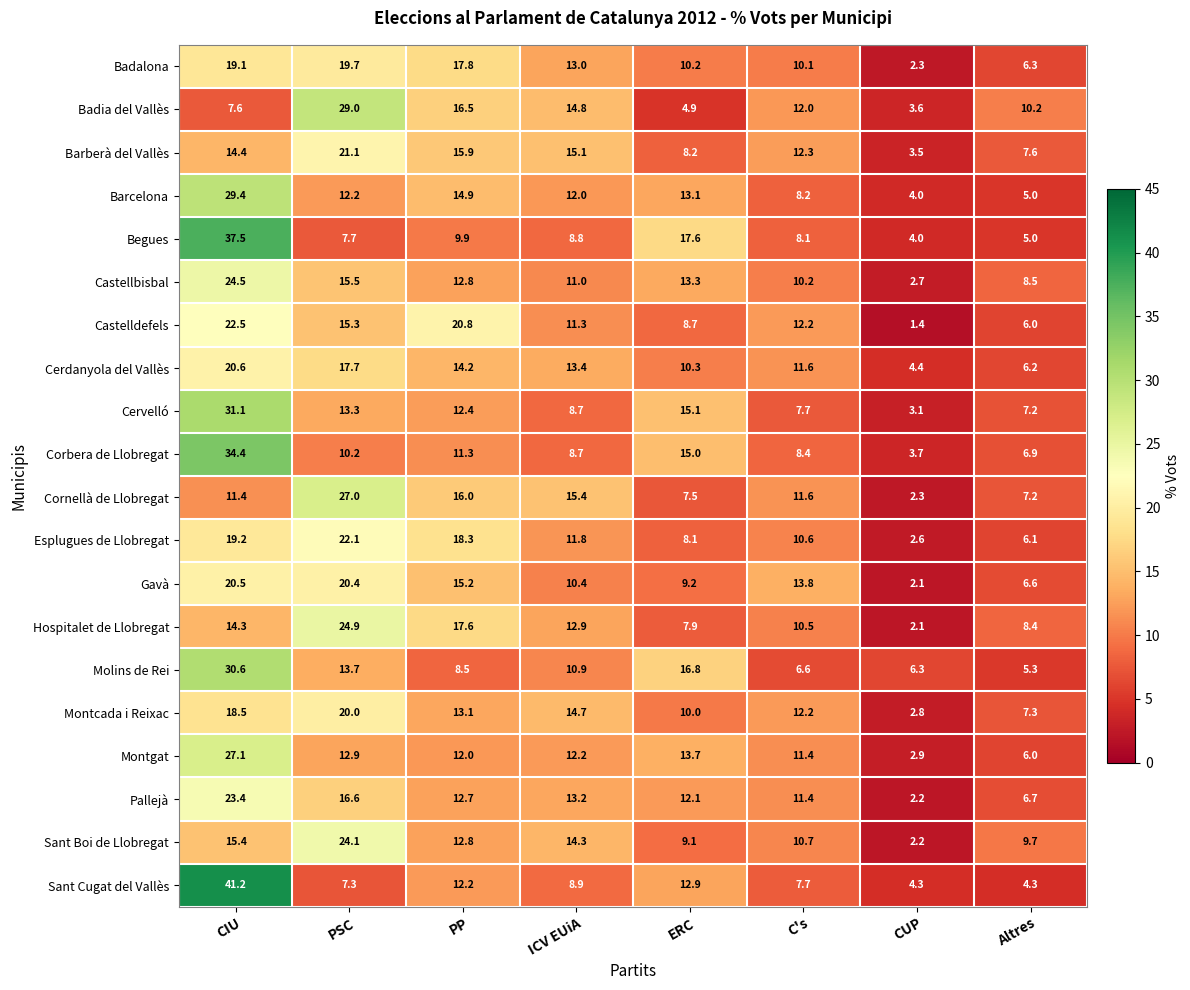

Which category has the lowest value in the Corbera de Llobregat series?

CUP